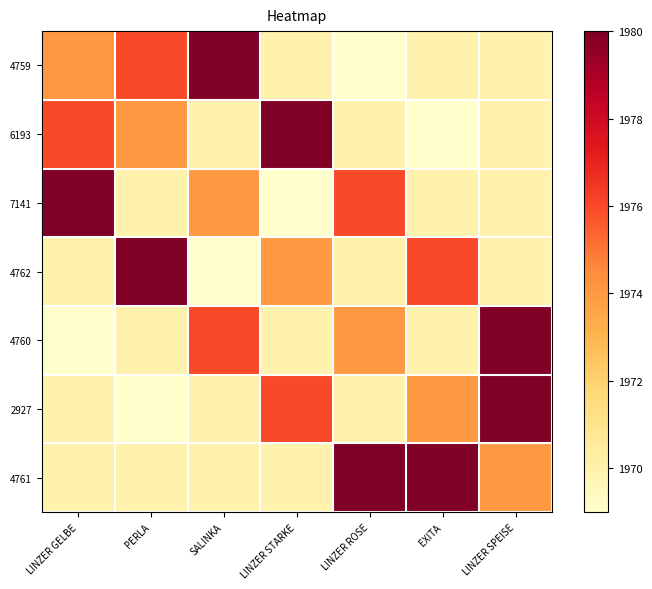

Rank the series by their maximum value, from highest to lowest.

4759, 6193, 7141, 4762, 4760, 2927, 4761